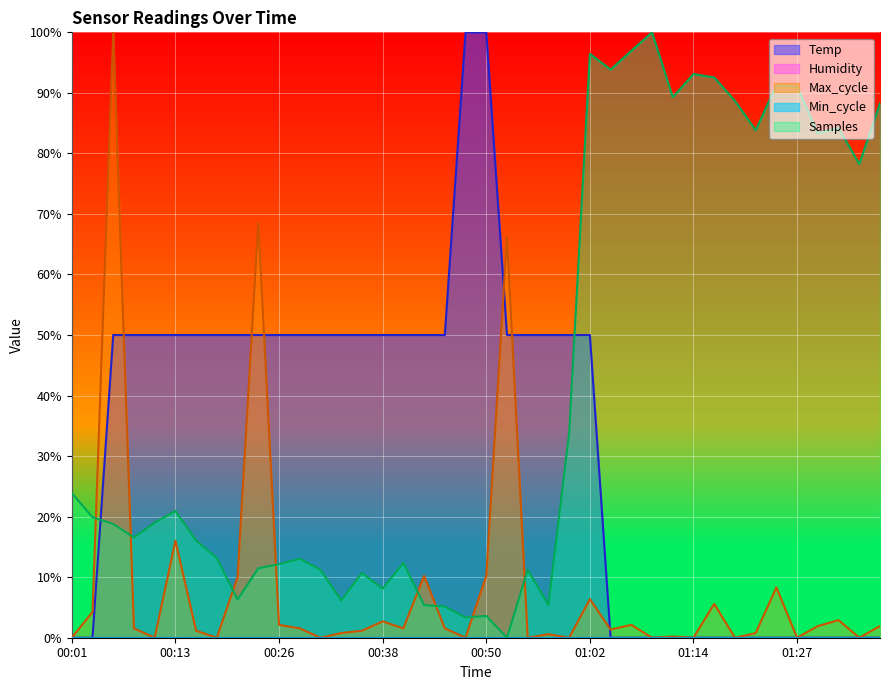

What is the sum of all values?

1300